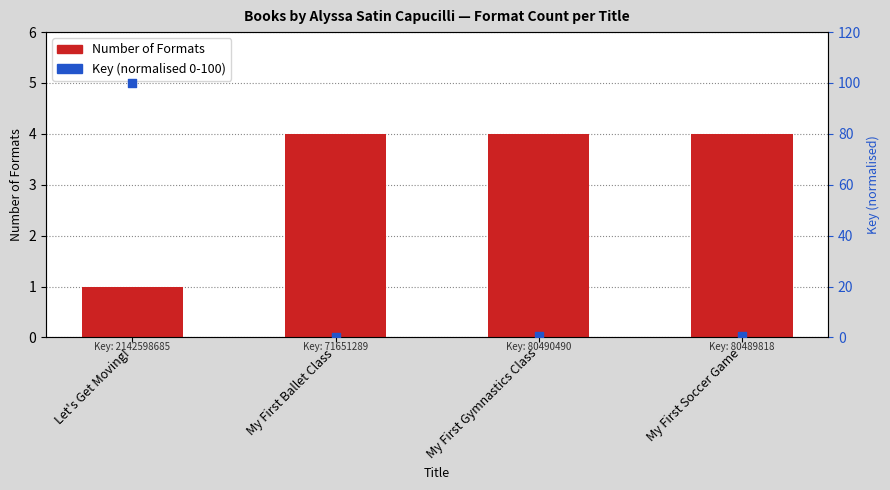

Which series reaches the minimum Y coordinate?

Key (normalised 0-100)